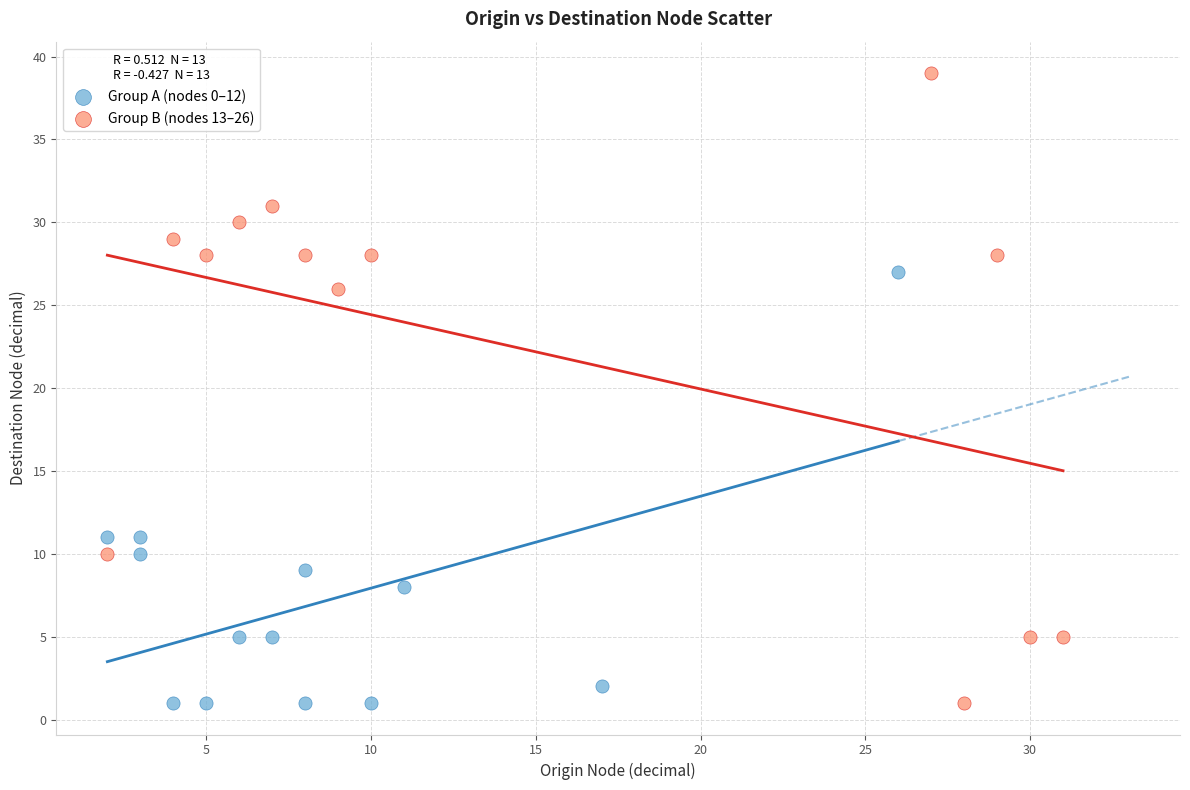

Which series has the largest Y range (max minus min)?

Group B (nodes 13–26)